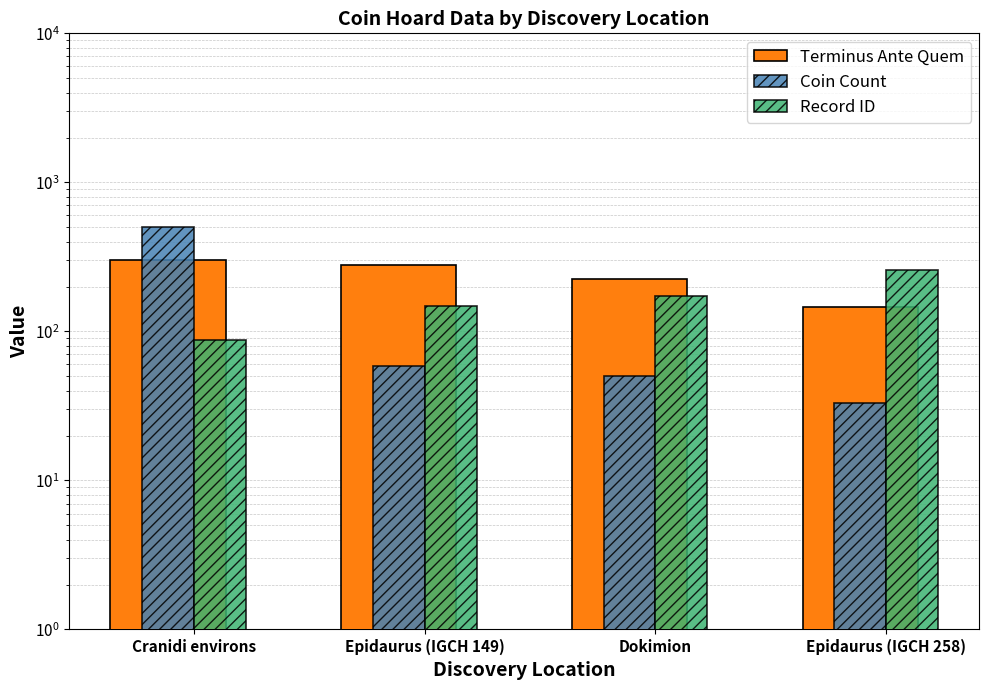

How many data points does each series have?

4